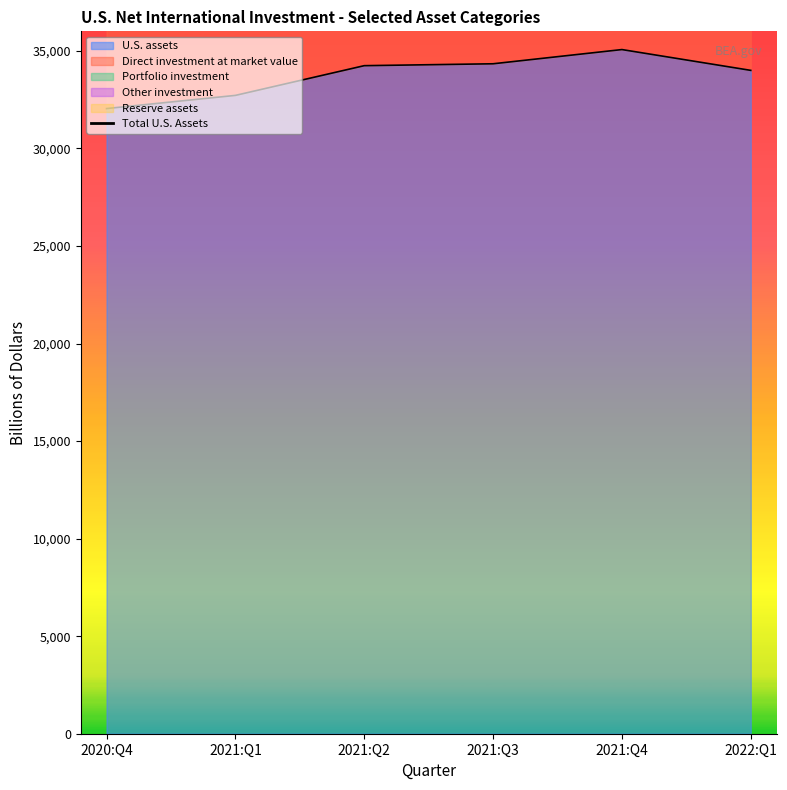

The chart shows a value of 84609.7 at 2020:Q4. True or false?

False